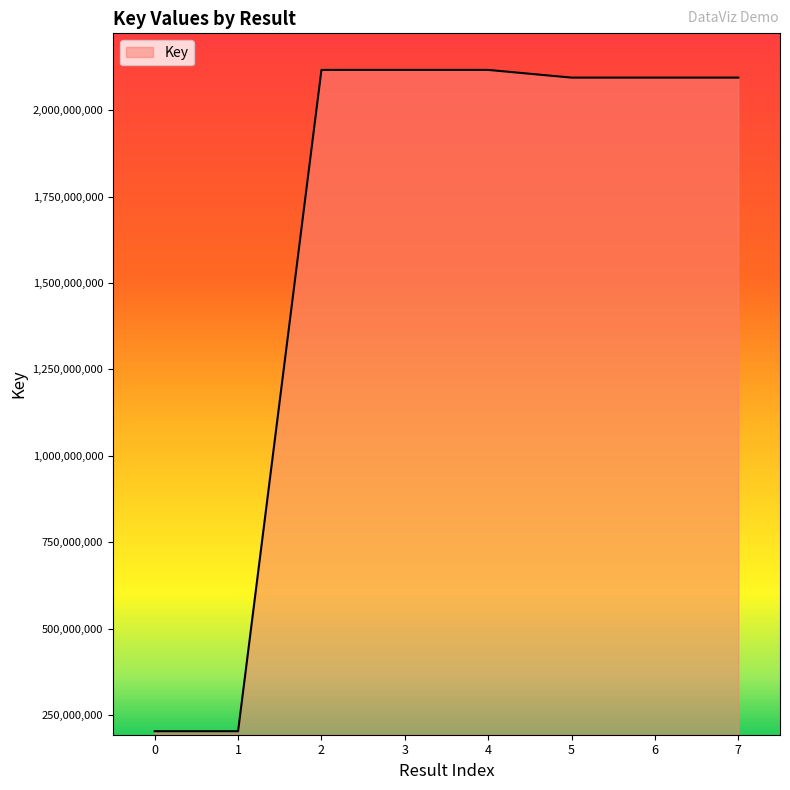

True or false: the data shows 203281924 at 0.

True